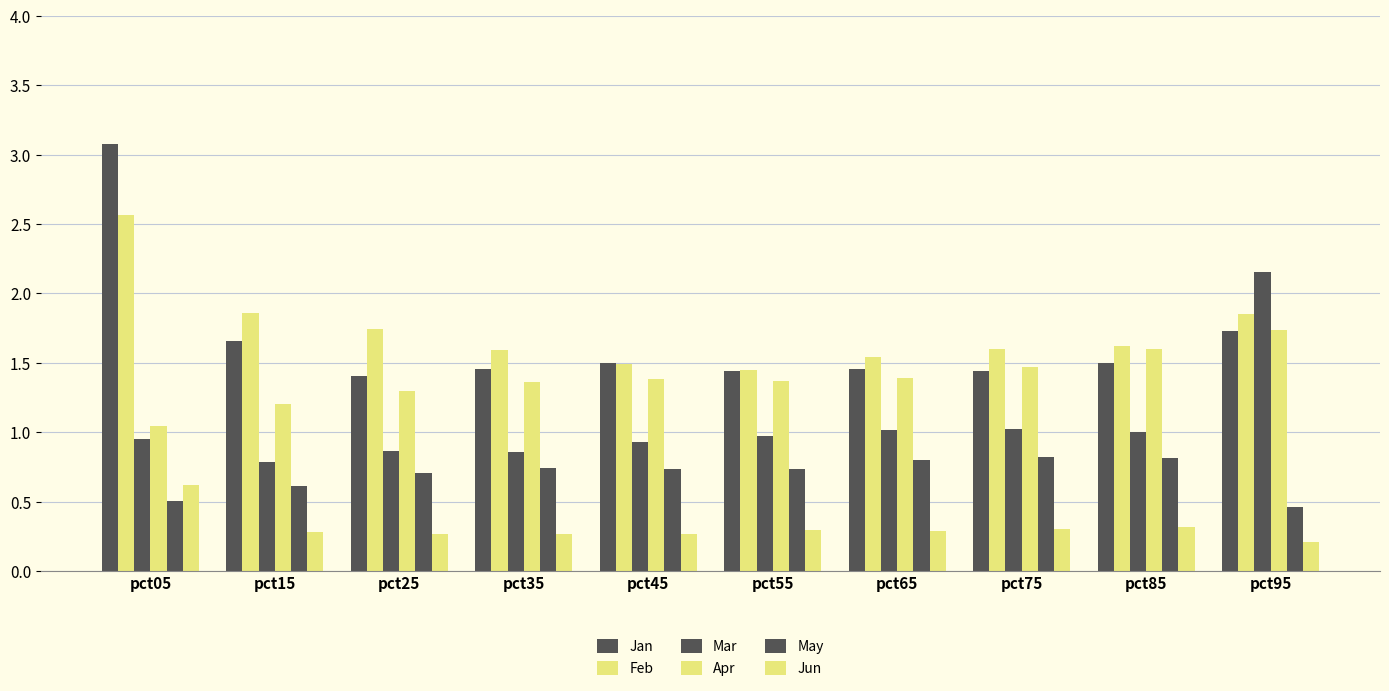

What is the difference between the maximum and minimum values in the Mar series?

1.4